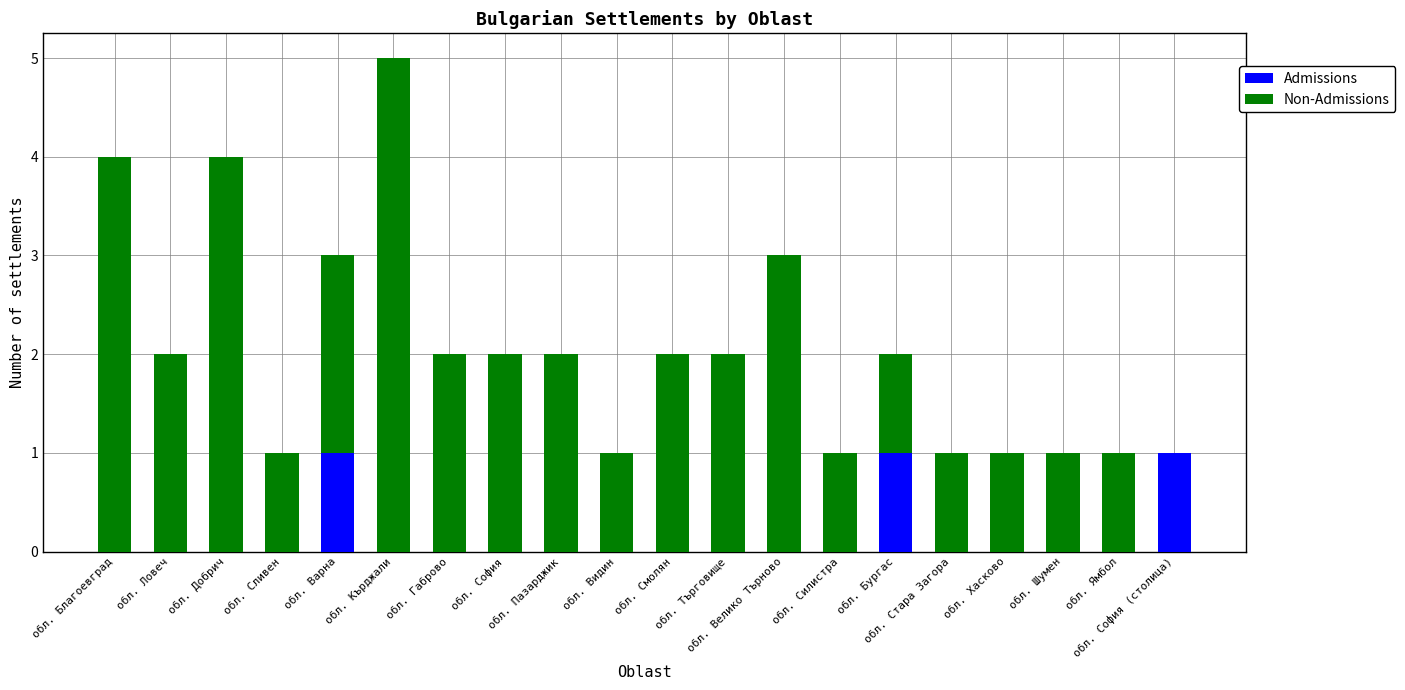

What is the sum of all Non-Admissions values?

38